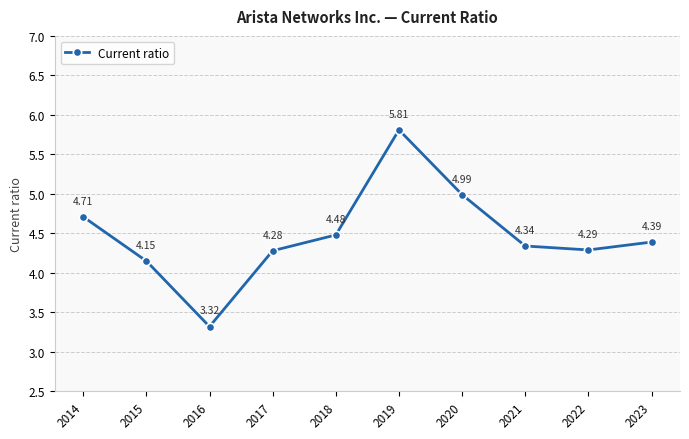

Where is the data nearest to the value 4?

2015